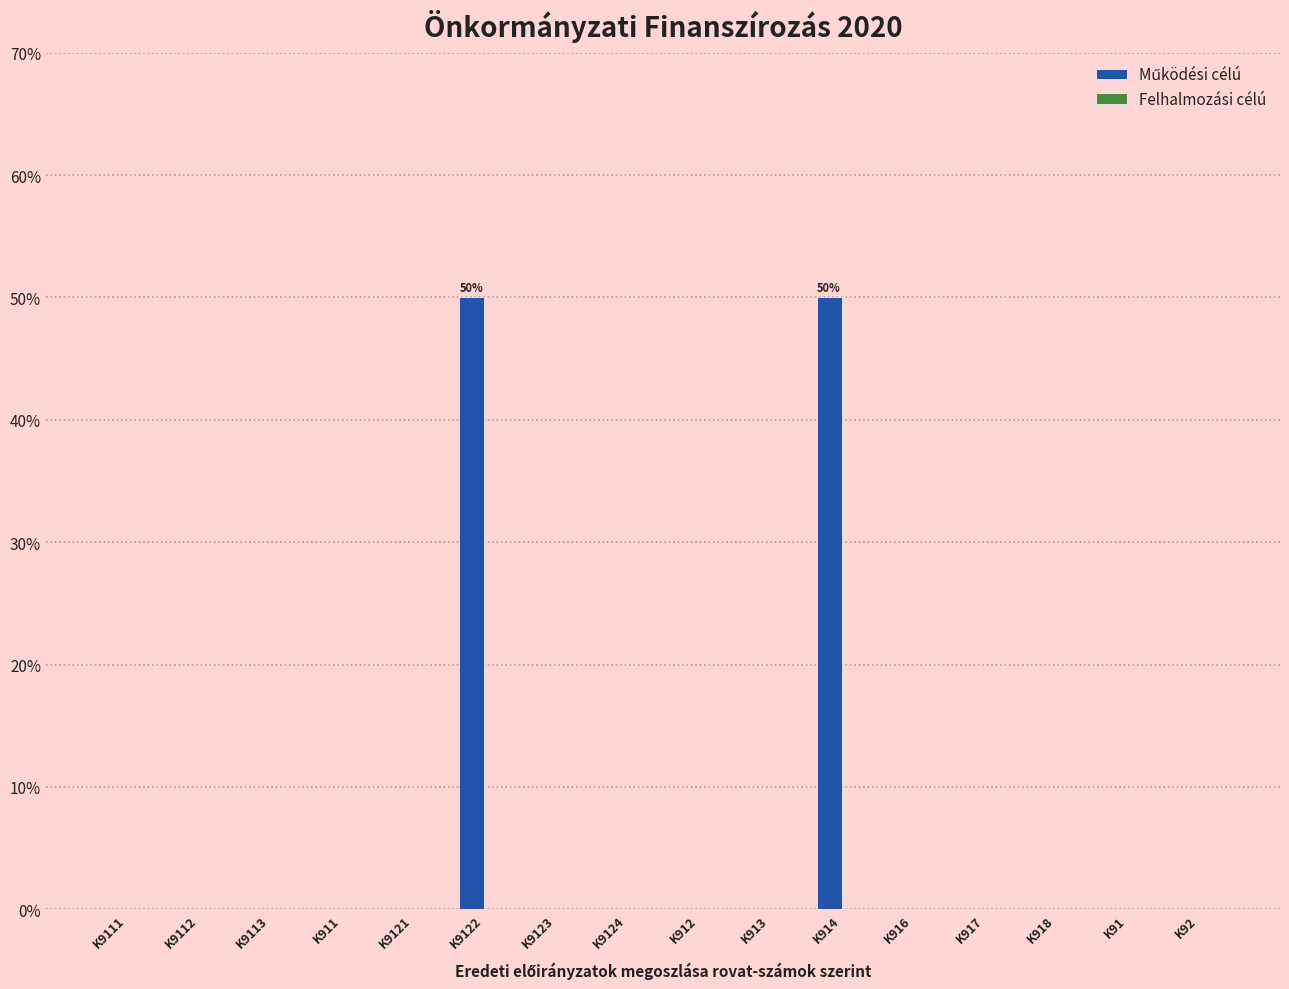

Reading left to right, list all the values displayed in this chart.

K9111=0	K9112=0	K9113=0	K911=0	K9121=0	K9122=50	K9123=0	K9124=0	K912=0	K913=0	K914=50	K916=0	K917=0	K918=0	K91=0	K92=0